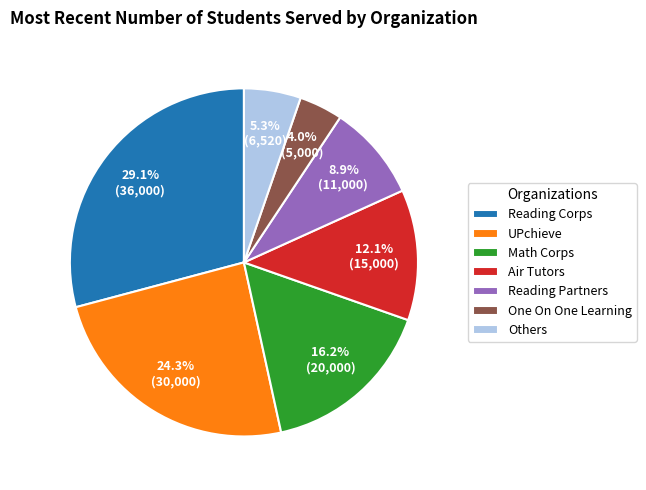

Rank the categories by value from lowest to highest.

One On One Learning, Others, Reading Partners, Air Tutors, Math Corps, UPchieve, Reading Corps